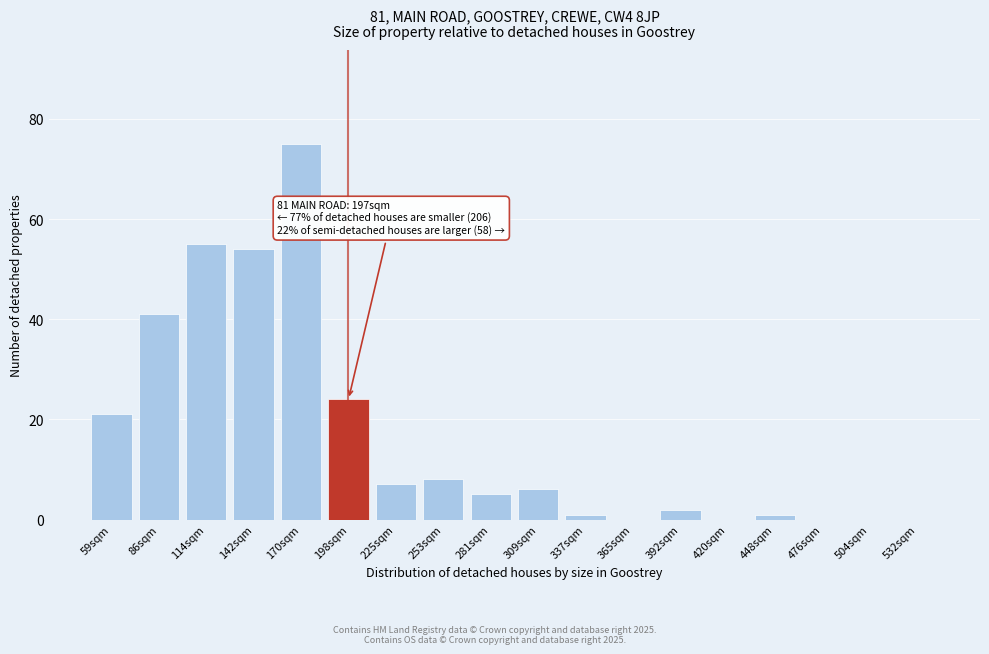

Reading right to left, list all the values displayed in this chart.

532sqm=0	504sqm=0	476sqm=0	448sqm=1	420sqm=0	392sqm=2	365sqm=0	337sqm=1	309sqm=6	281sqm=5	253sqm=8	225sqm=7	198sqm=24	170sqm=75	142sqm=54	114sqm=55	86sqm=41	59sqm=21